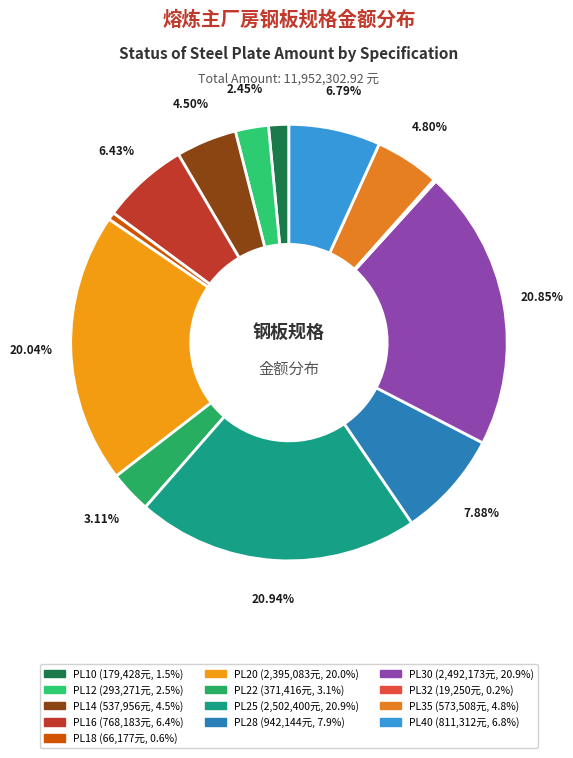

How many slices are in this pie chart?

13